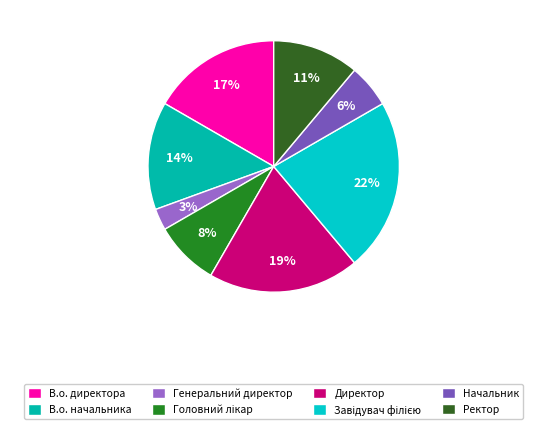

How much of the chart is everything except В.о. директора?

83.3%